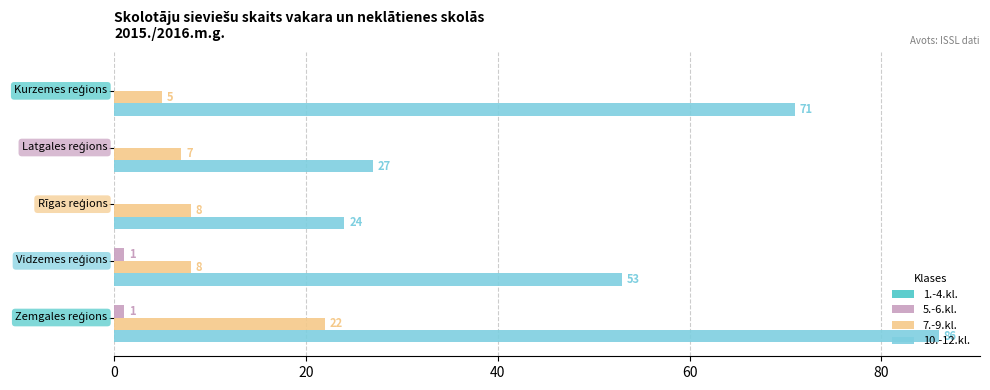

What is the maximum value for 10.-12.kl.?

86